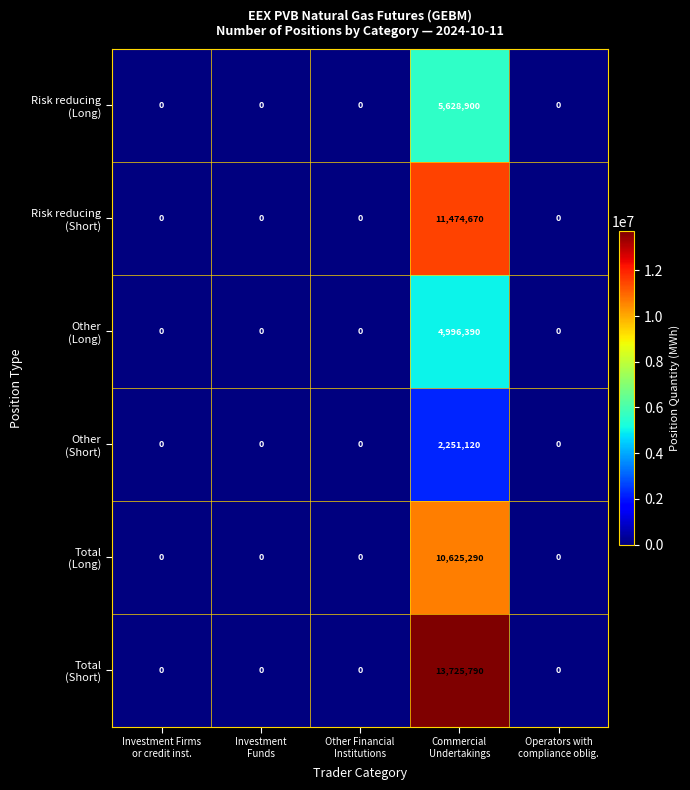

What is the maximum value shown in the chart?

13725790